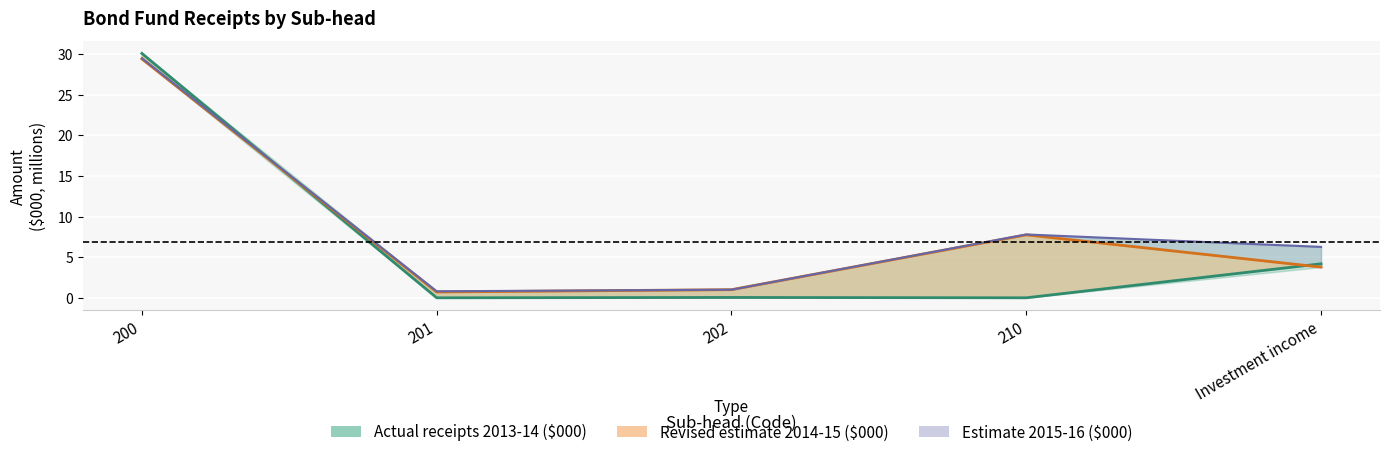

What is the minimum value for Revised estimate 2014-15 ($000)?

0.7